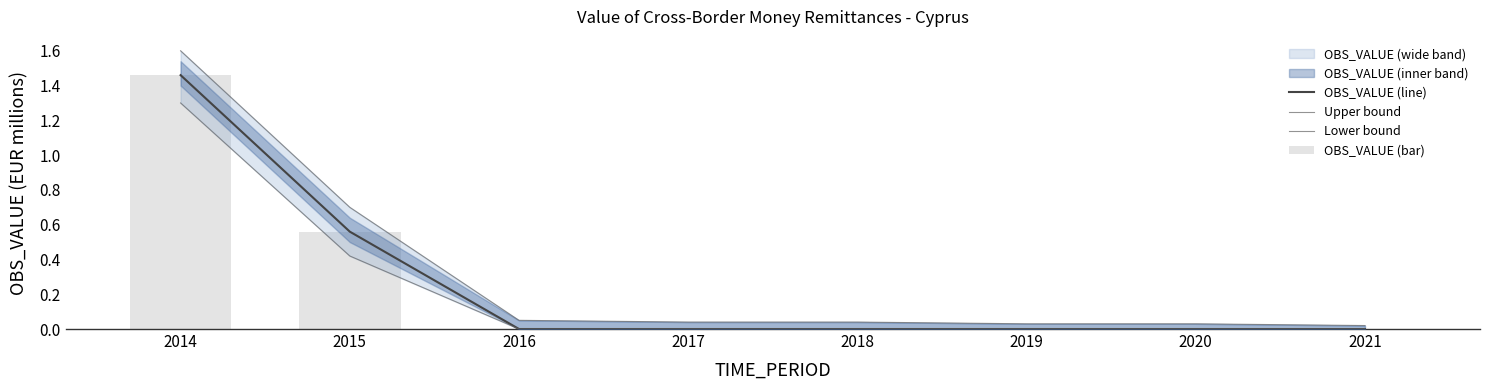

What is the difference between the maximum and second lowest values in the OBS_VALUE (line) series?

1.5